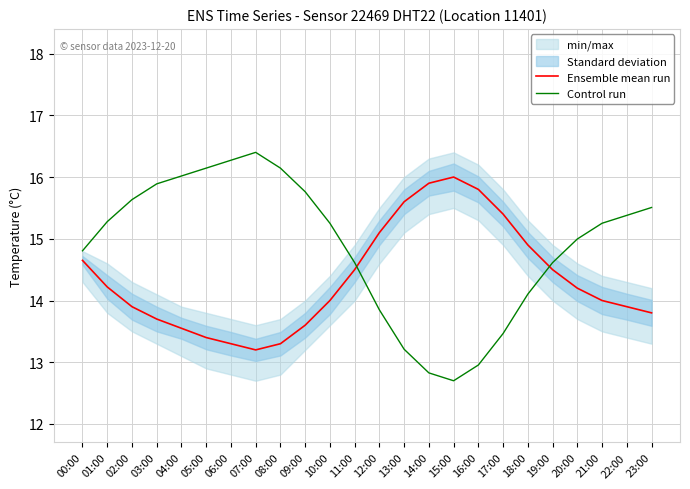

Rank the series by their average value, from highest to lowest.

Control run, Ensemble mean run